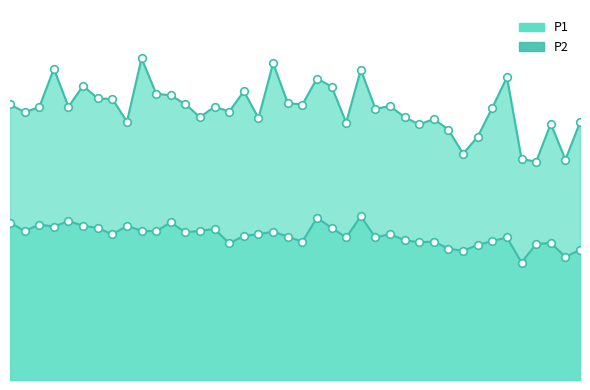

Which series has the largest total across all categories?

P1